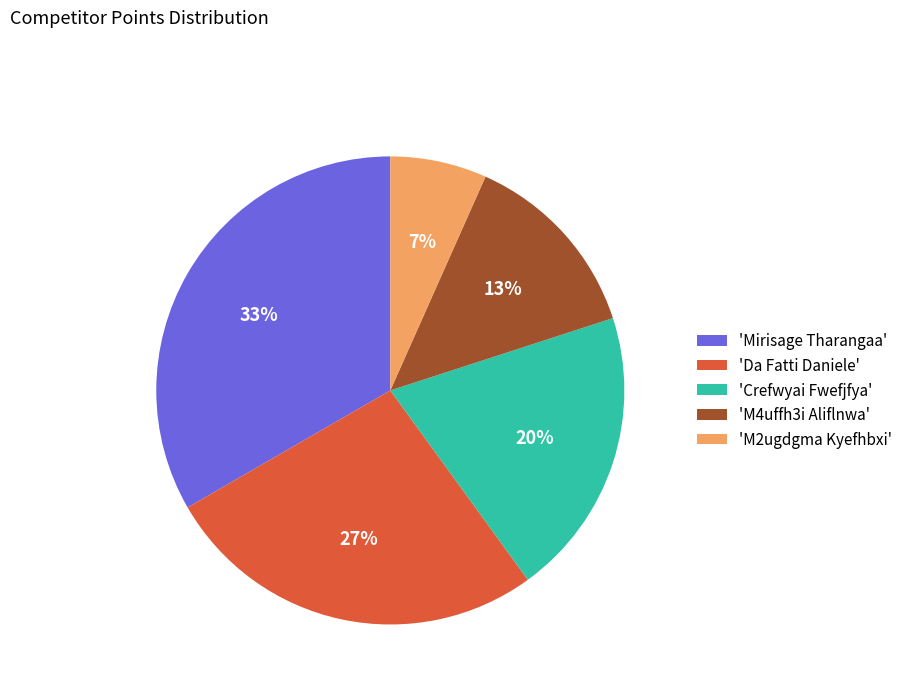

What percentage is the 'Da Fatti Daniele' slice, to the nearest percent?

27%